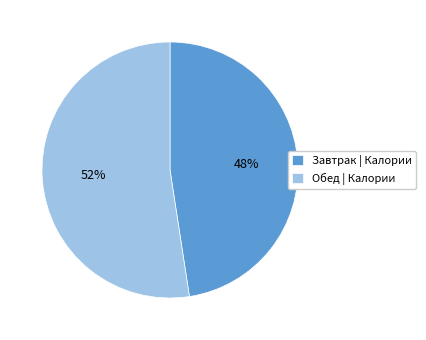

Which slice is the largest?

Обед | Калории